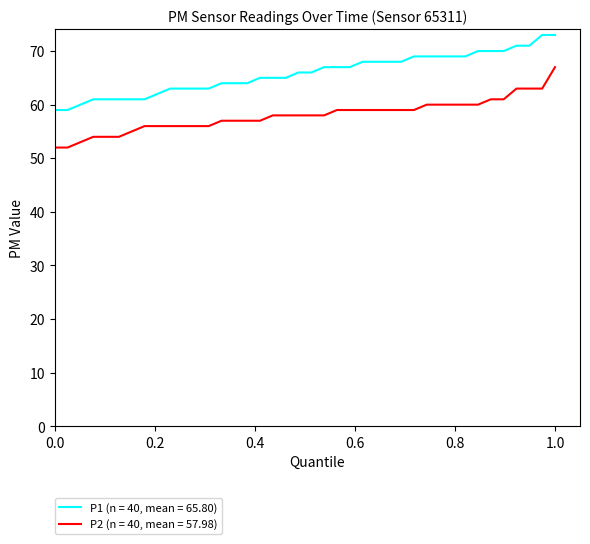

At how many categories does at least one series exceed 53?

40